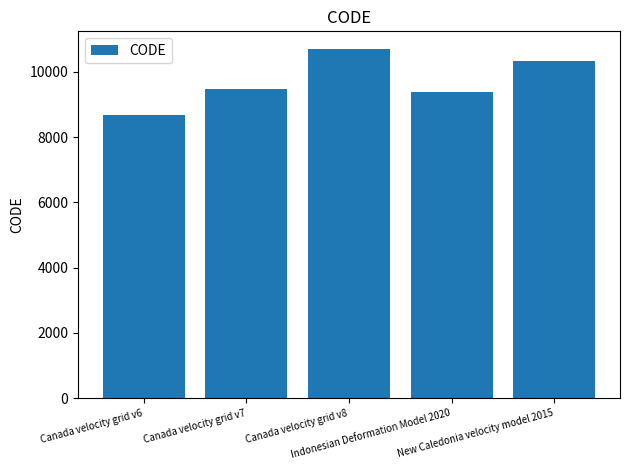

What is the approximate value at Indonesian Deformation Model 2020?

9375